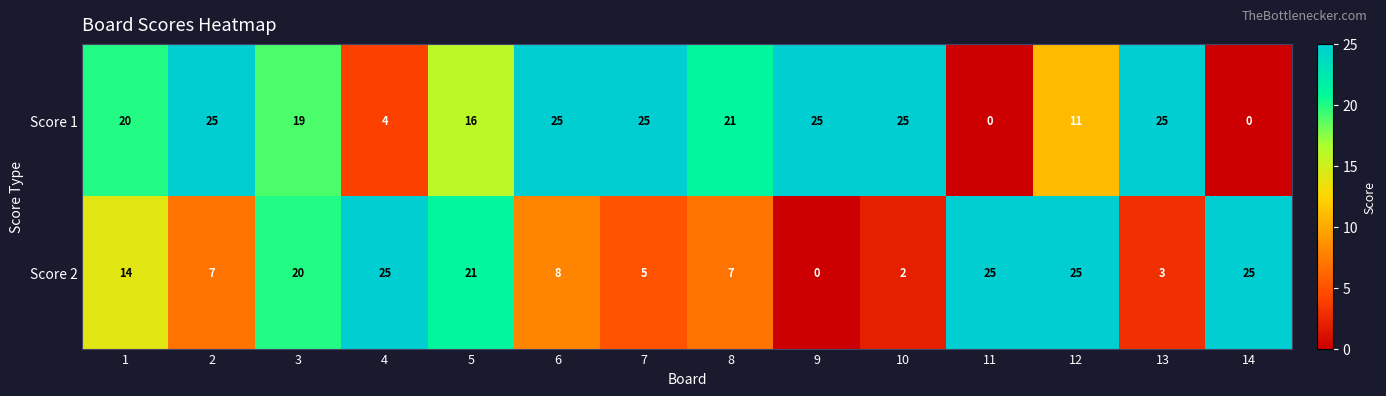

How many distinct data groups are displayed?

2